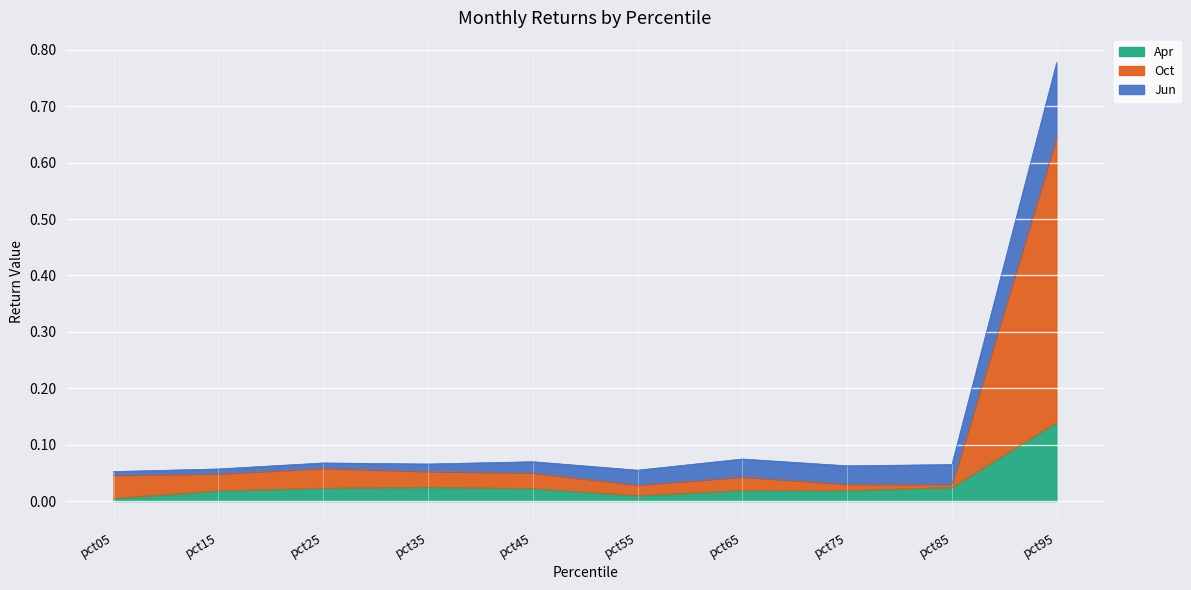

At which category is the sum across all series the highest?

pct95